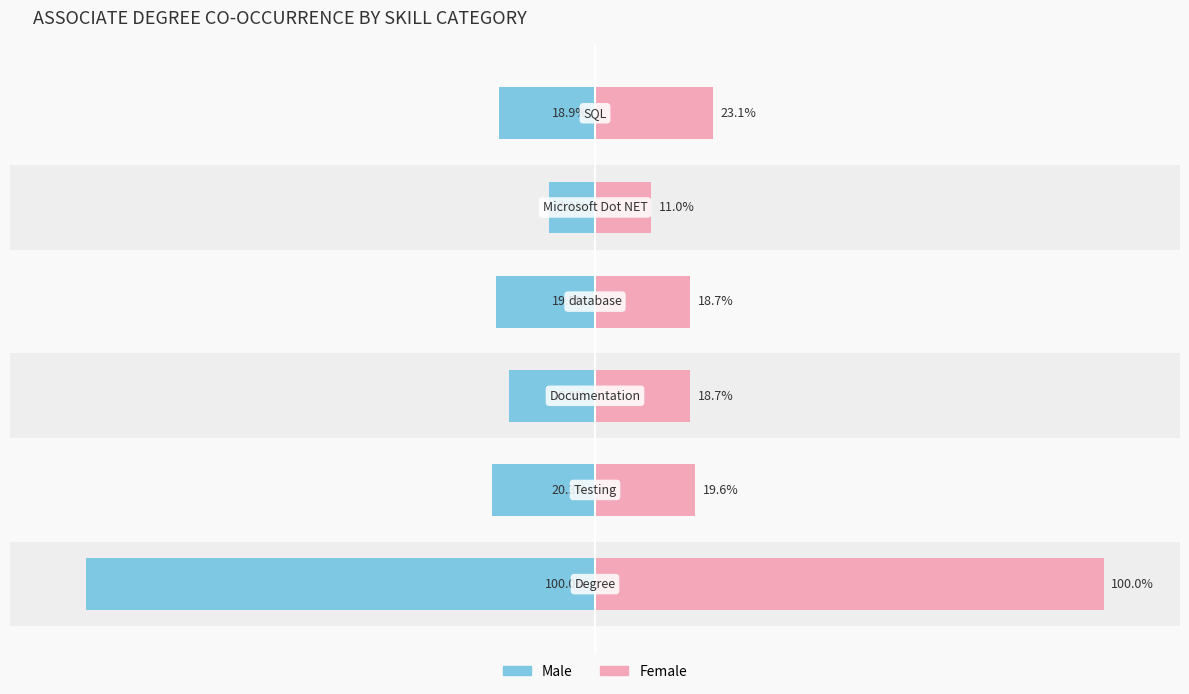

What are all the series names shown in the legend?

Male, Female